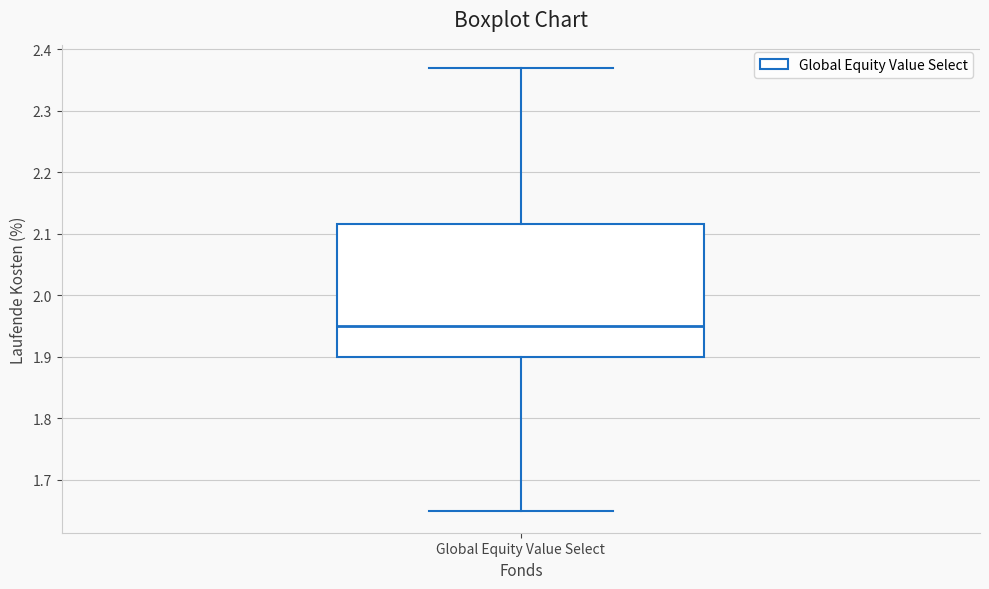

Transcribe this box plot: give where the median line is, the range the box spans, and where the two whiskers end, as read against the y-axis. The values are not printed on the chart, so give them approximately, as read against the axis.

median 1.95, box 1.90 to 2.12, whiskers 1.65 to 2.37